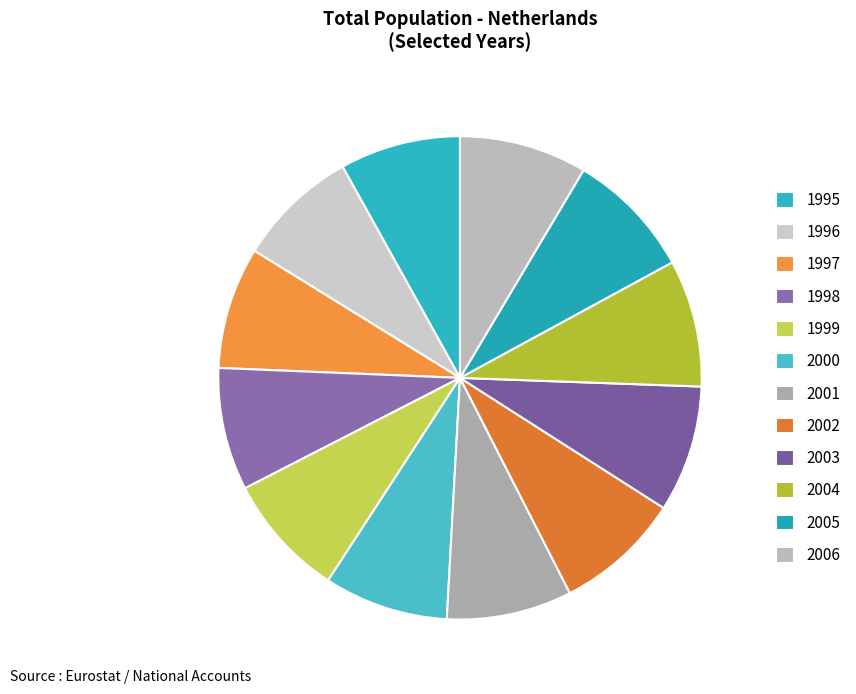

Which slice is the smallest?

1995